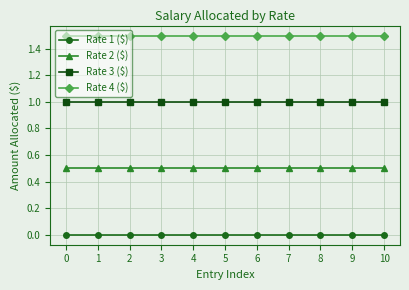

The value of Rate 1 ($) at 0 is 0.0. True or false?

True